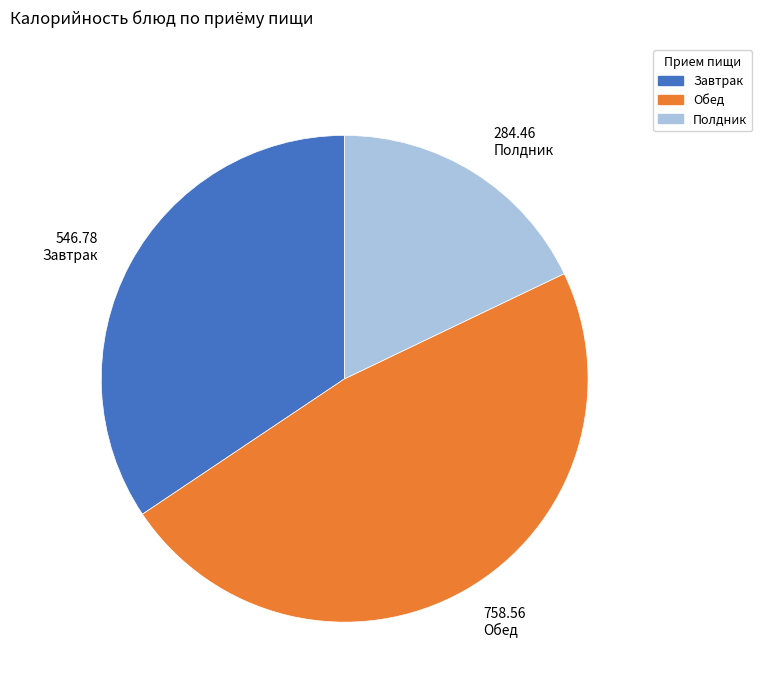

Do Завтрак and Полдник together represent more than half of the pie?

Yes